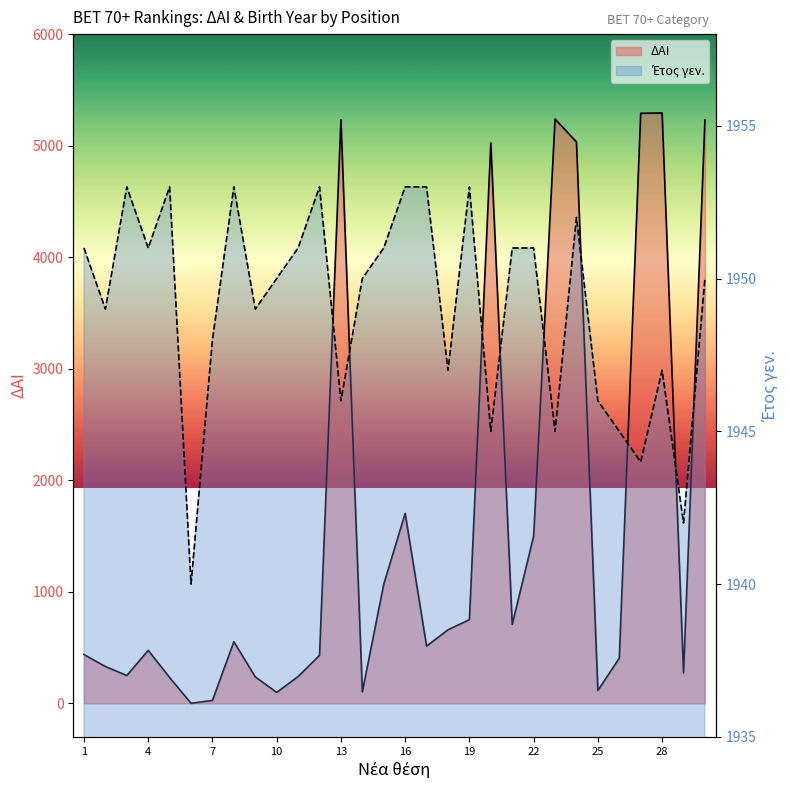

What is the value of the ΔΑΙ point at the 26th from the left?

406